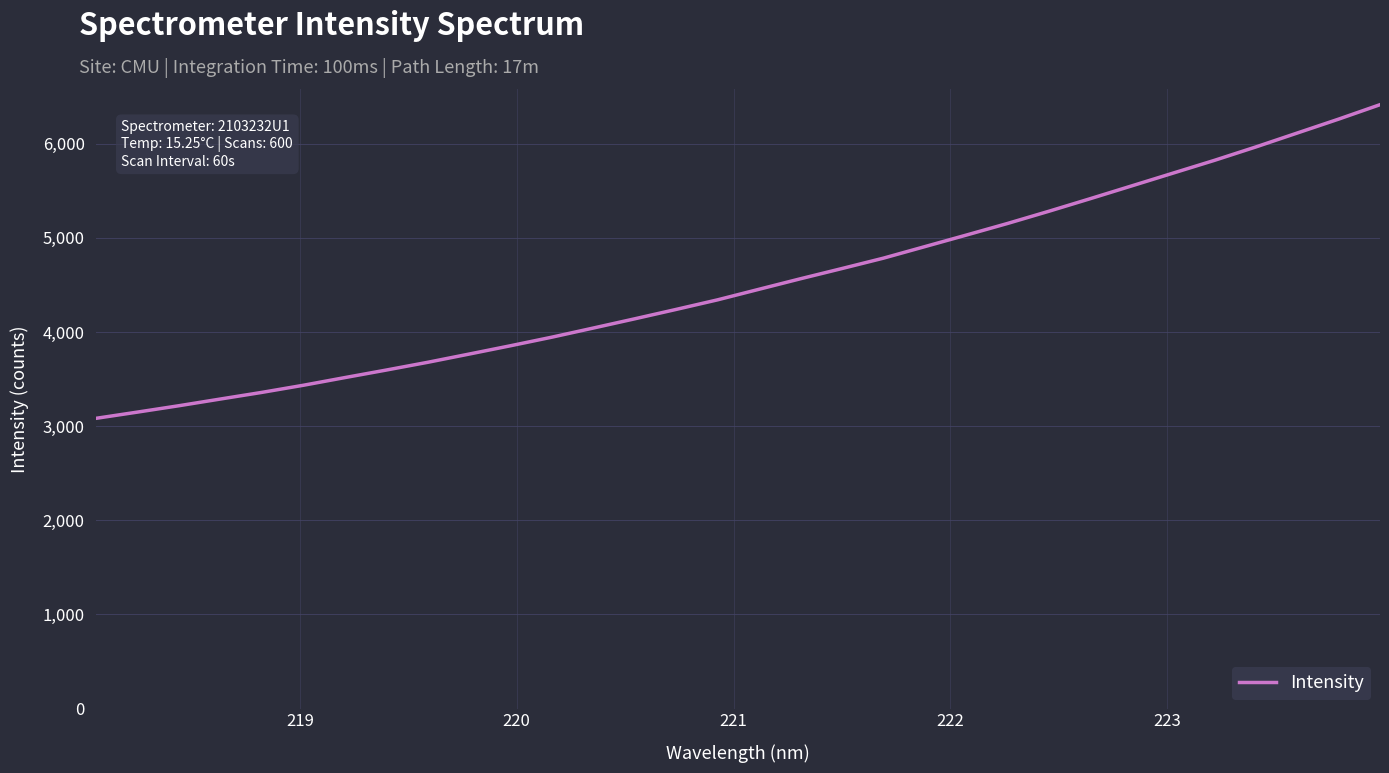

What is the greatest value displayed?

6414.2